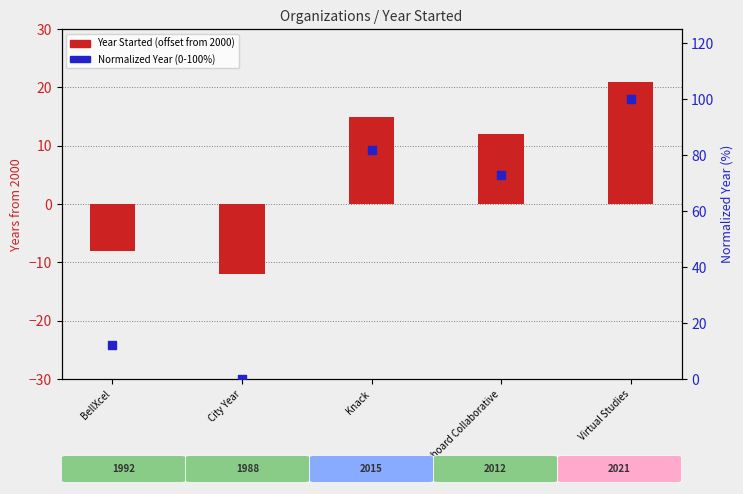

Which series contains the highest Y value?

Normalized Year (0-100)